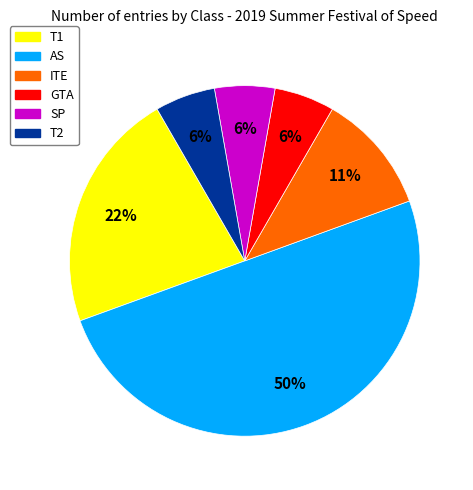

To the nearest percent, what portion does SP represent?

6%